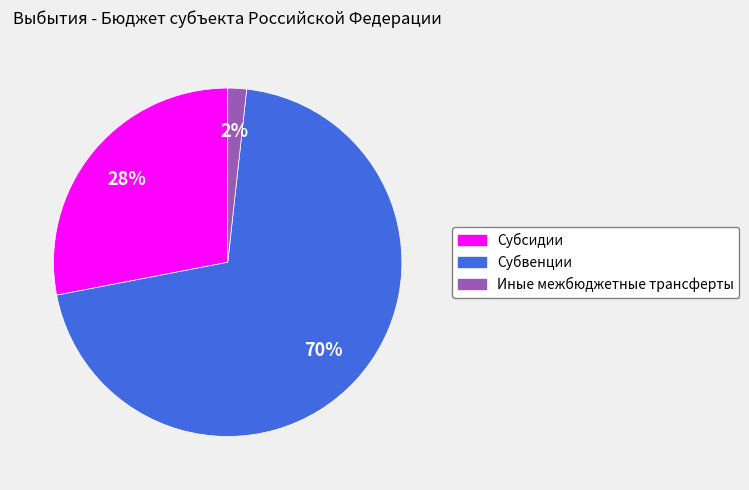

How many slices are in this pie chart?

3